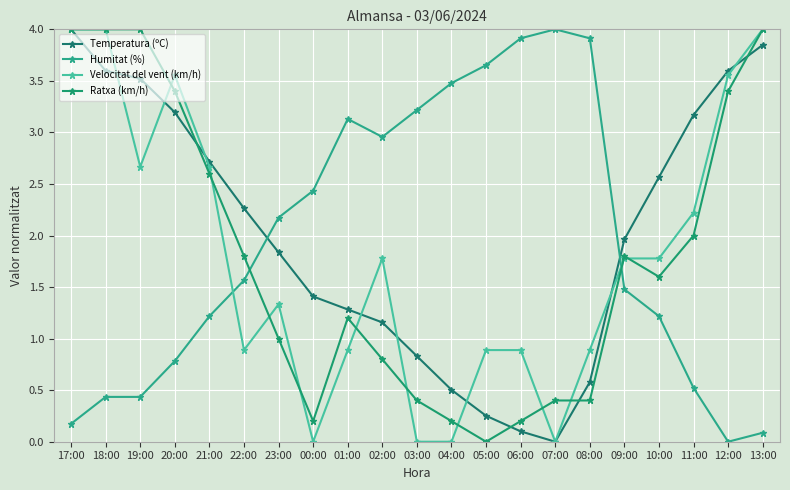

How many data points in Velocitat del vent (km/h) are less than 1?

9